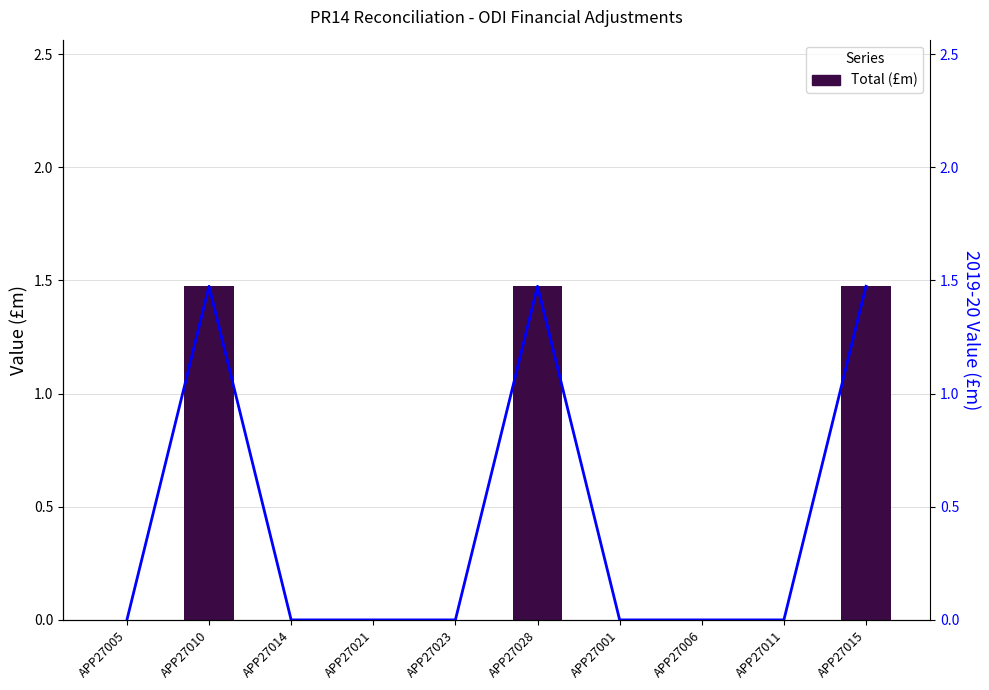

The chart shows a value of 0.0 at APP27014. True or false?

True